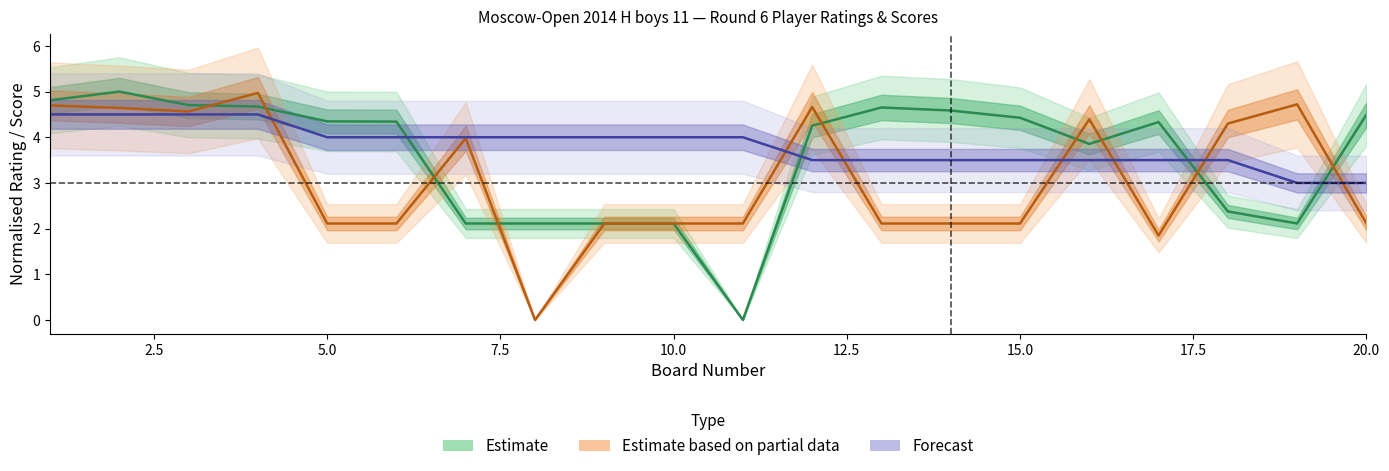

Reading right to left, list all the values displayed in this chart.

White Rating: 20=4.5	19=2.1	18=2.4	17=4.3	16=3.9	15=4.4	14=4.6	13=4.7	12=4.3	11=0.0	10=2.1	9=2.1	8=2.1	7=2.1	6=4.3	5=4.3	4=4.7	3=4.7	2=5.0	1=4.8
White Score: 20=3.0	19=3.0	18=3.5	17=3.5	16=3.5	15=3.5	14=3.5	13=3.5	12=3.5	11=4.0	10=4.0	9=4.0	8=4.0	7=4.0	6=4.0	5=4.0	4=4.5	3=4.5	2=4.5	1=4.5
Black Rating: 20=2.1	19=4.7	18=4.3	17=1.8	16=4.4	15=2.1	14=2.1	13=2.1	12=4.7	11=2.1	10=2.1	9=2.1	8=0.0	7=4.0	6=2.1	5=2.1	4=5.0	3=4.6	2=4.6	1=4.7